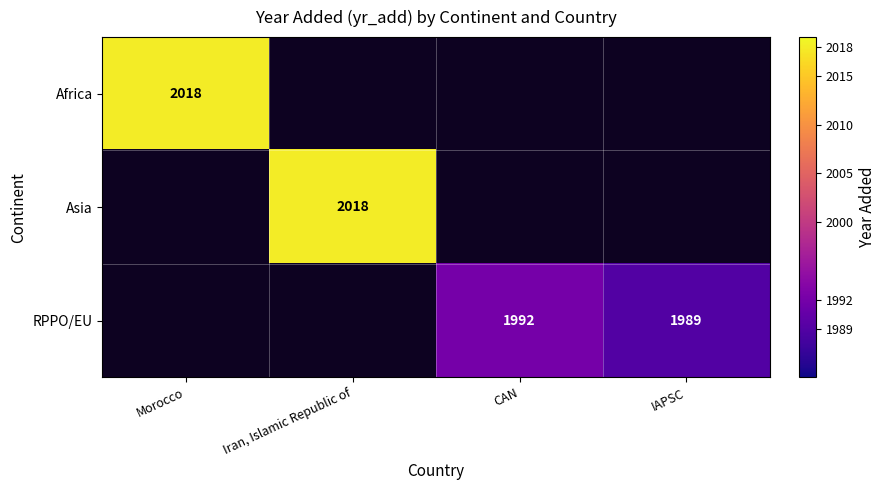

Count the number of categories in the chart.

4